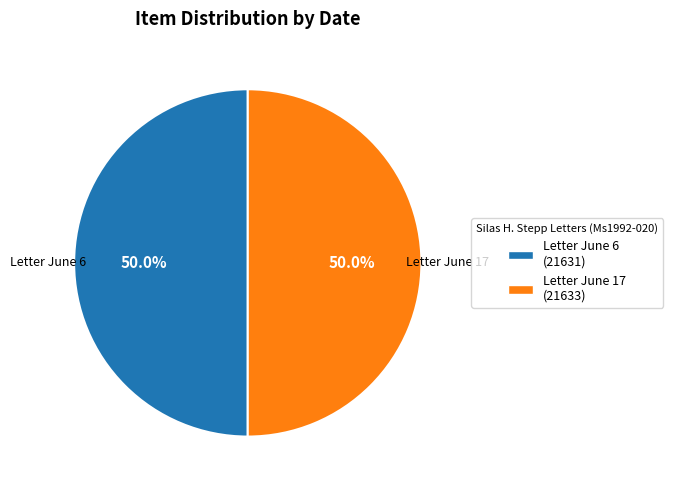

Do Letter June 6 and Letter June 17 together represent more than half of the pie?

Yes